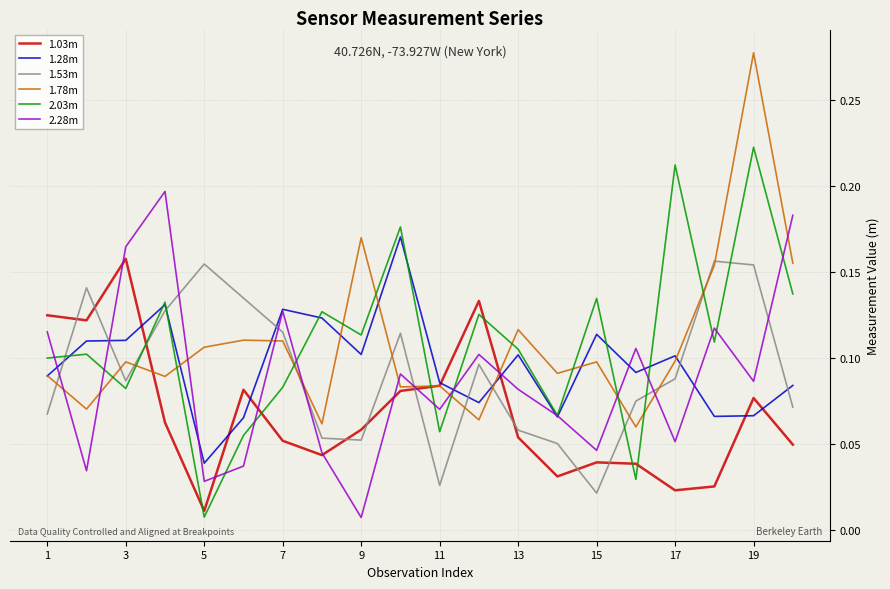

True or false: 1.53m and 1.28m intersect in this chart.

True